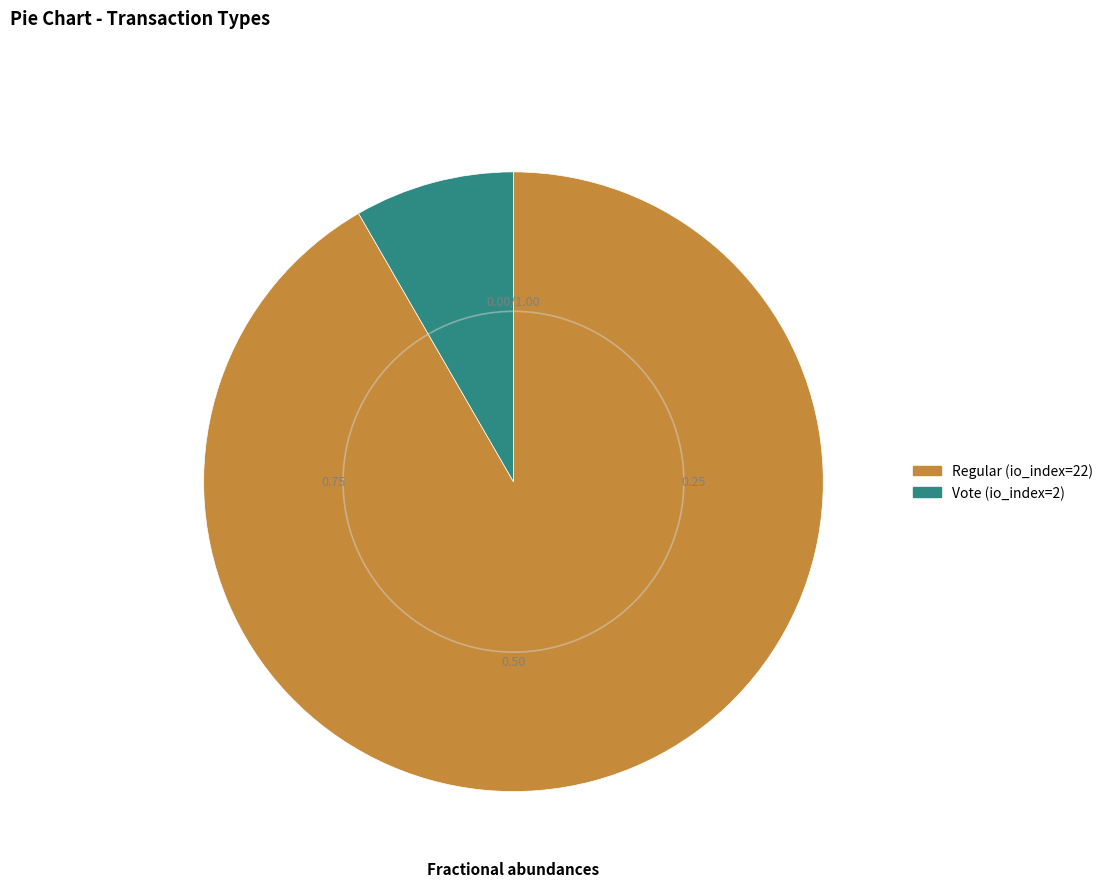

Is Regular (io_index=22) the majority of the pie?

Yes